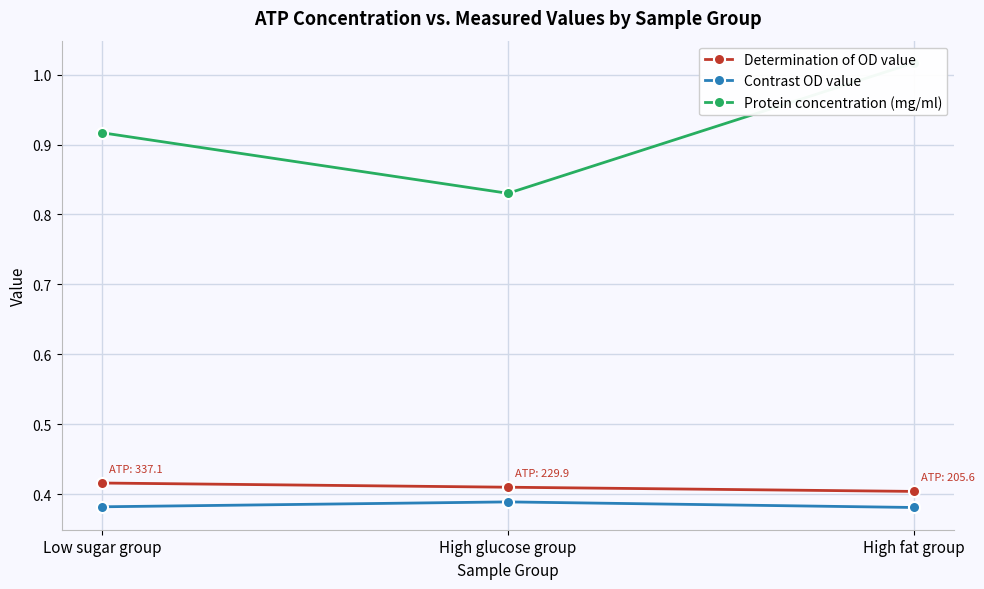

Is the value of Contrast OD value at High glucose group greater than the value of Determination of OD value at High glucose group?

No